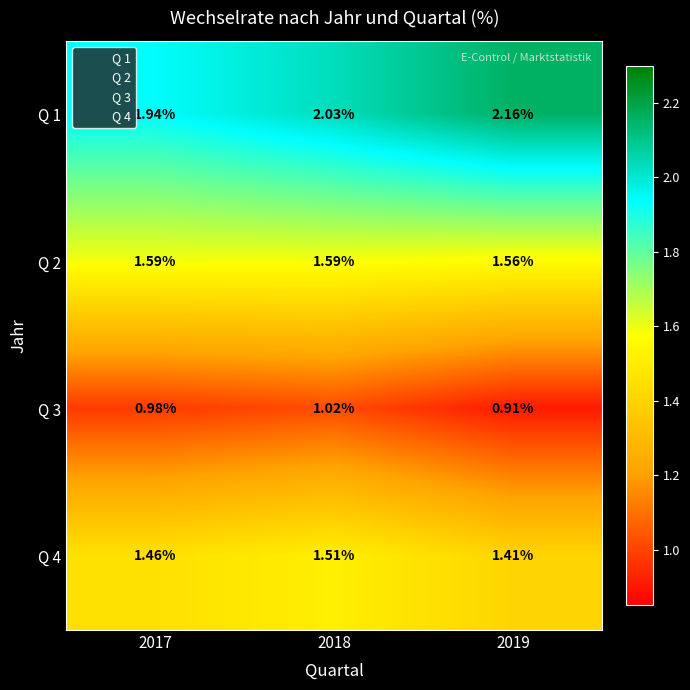

How many categories are shown in the chart?

3